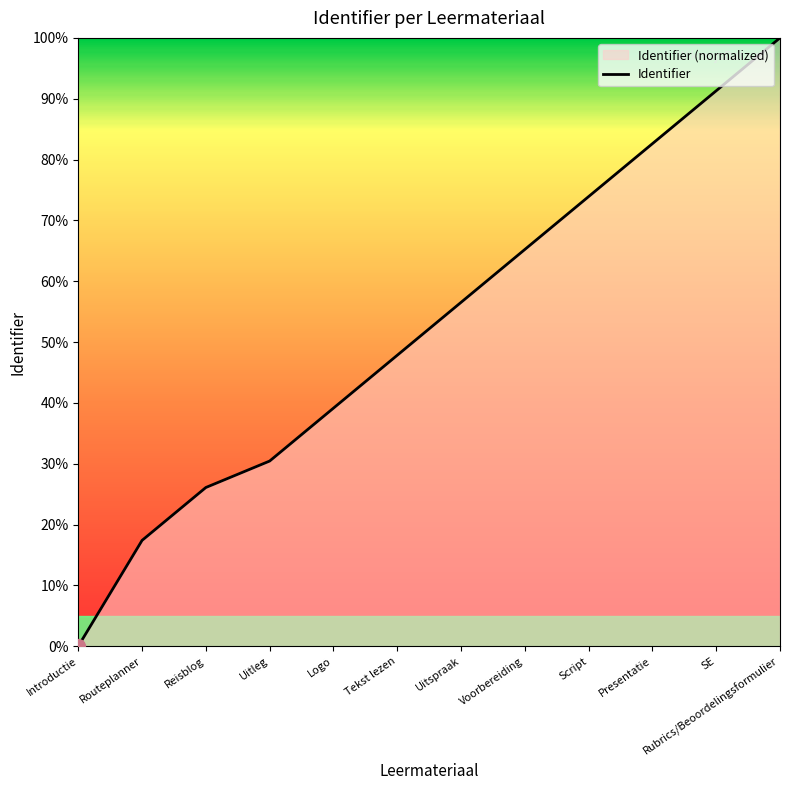

Count the number of values greater than 56.

6